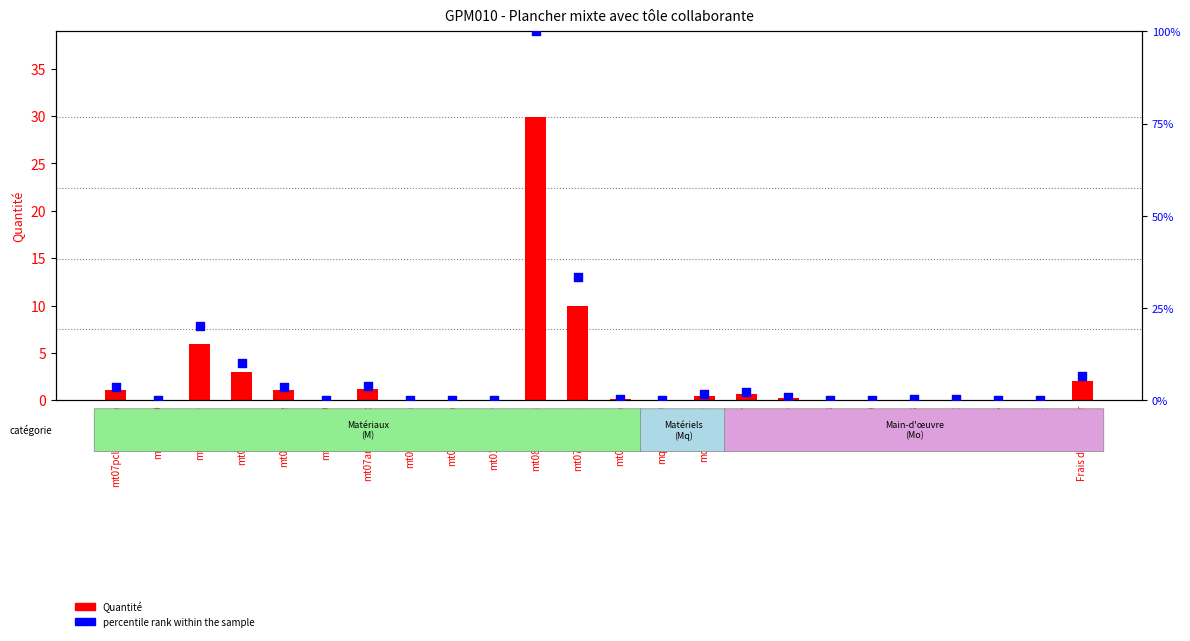

What is the total value across all series at mt08cem000a?

129.9